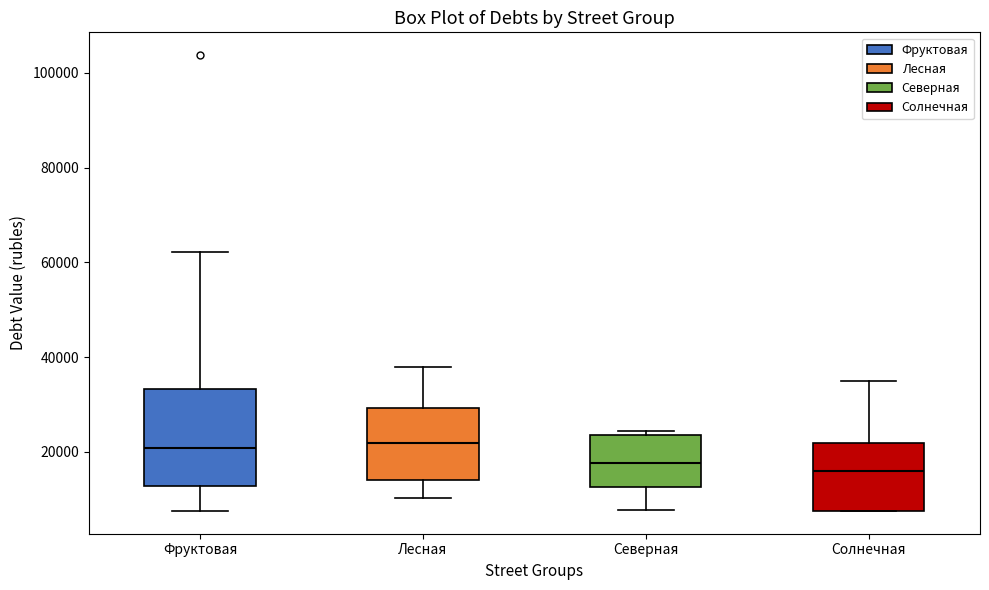

Reading left to right, read every box against the y-axis: the position of its median line, the range the box covers, and the ends of its whiskers. The values are not printed on the chart, so give them approximately, as read against the axis.

Фруктовая: median 20000, box 12000 to 34000, whiskers 8000 to 62000
Лесная: median 22000, box 14000 to 30000, whiskers 10000 to 38000
Северная: median 18000, box 12000 to 24000, whiskers 8000 to 24000 (just above the box's upper edge)
Солнечная: median 16000, box 8000 to 22000, whiskers 8000 to 36000